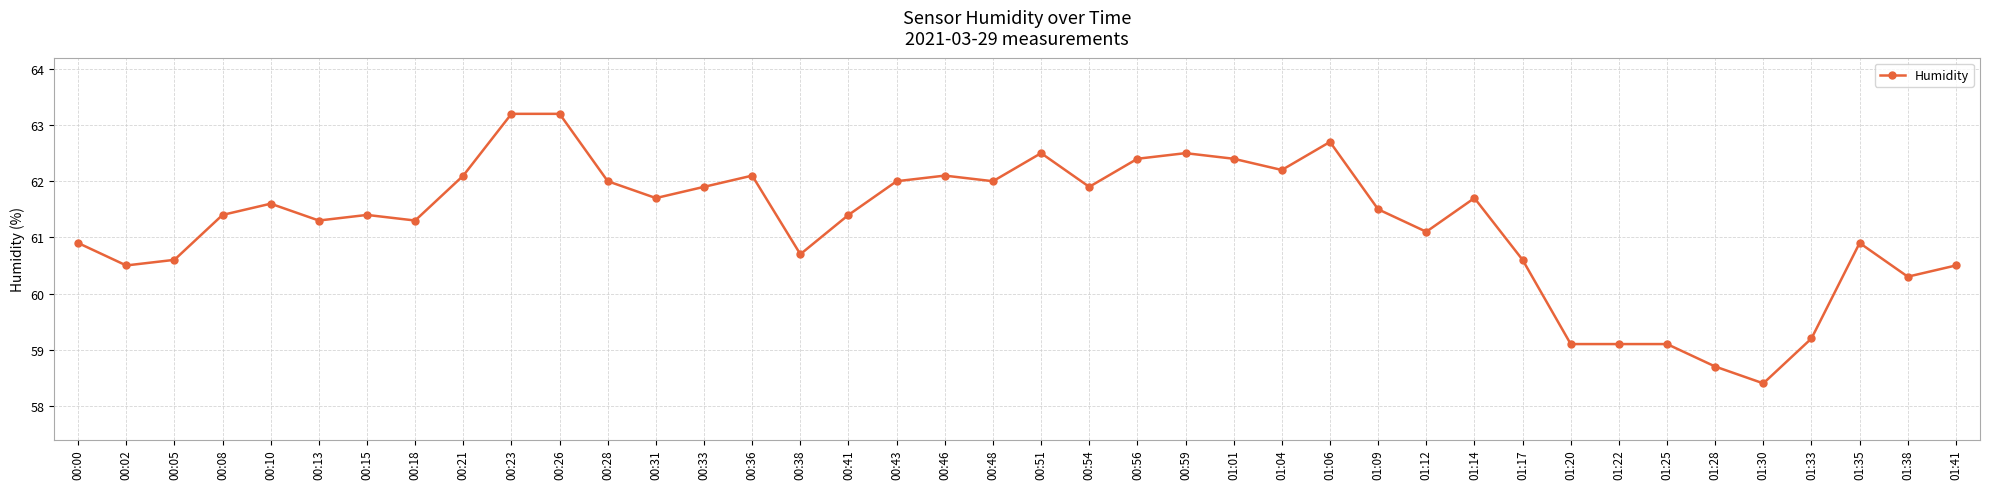

What is the difference between the second highest and second lowest values?

4.5